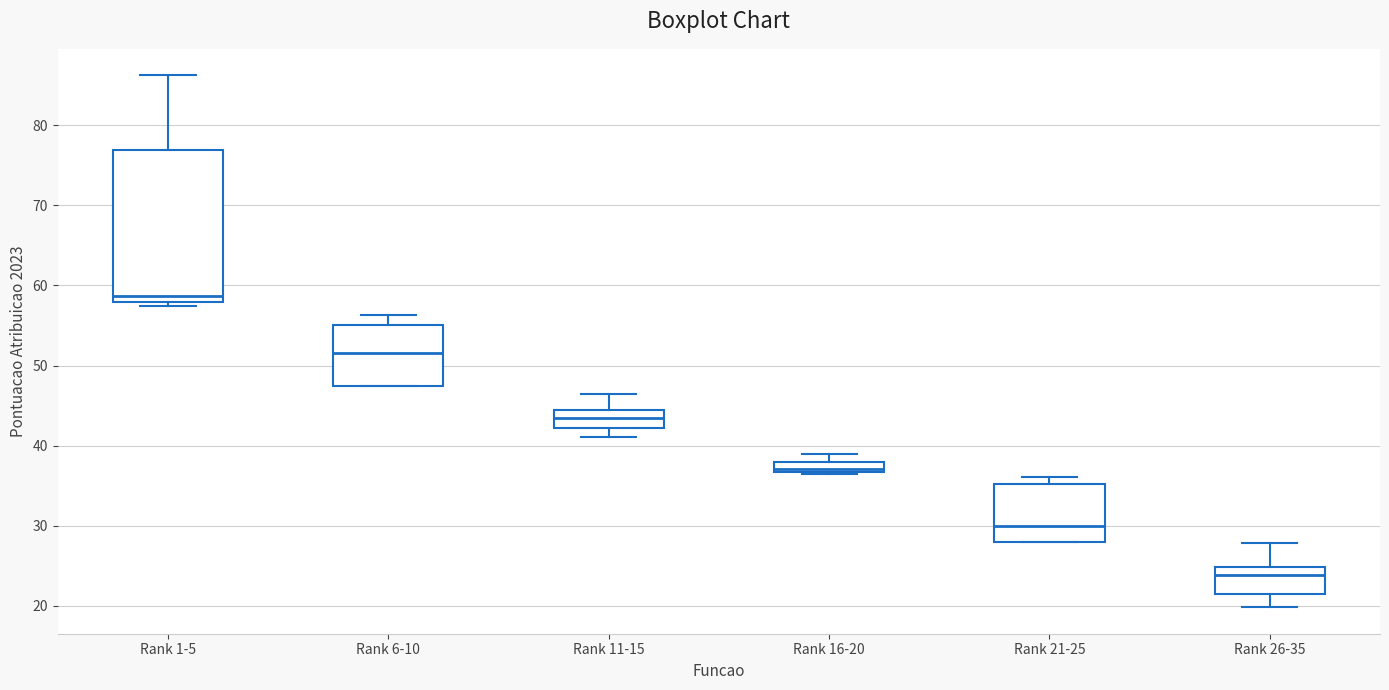

Which box is the tallest, from its lower edge to its upper edge?

Rank 1-5